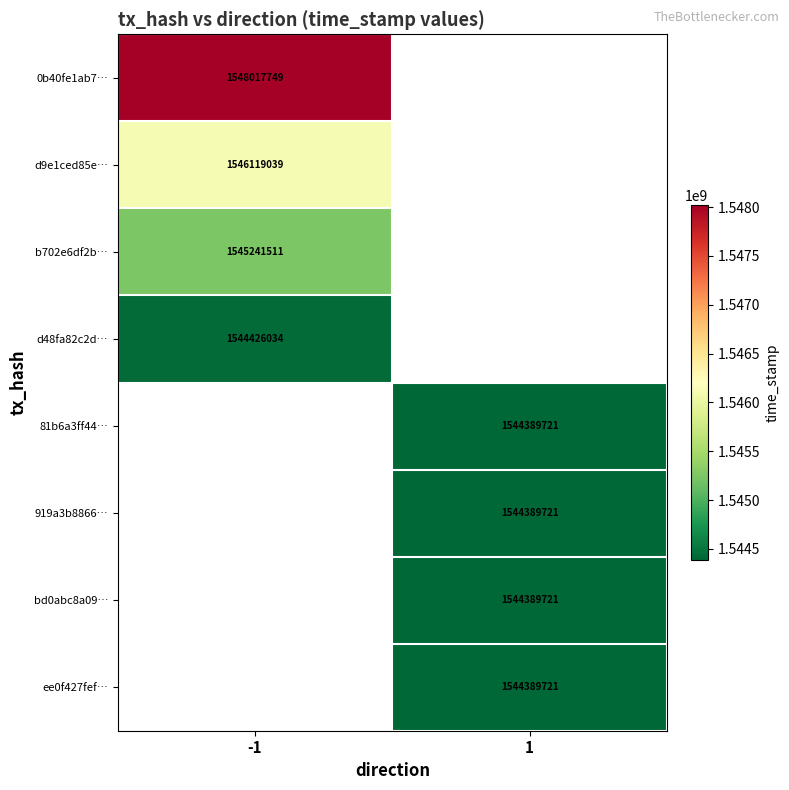

Is the value of 919a3b8866… at 1 greater than the value of d48fa82c2d… at -1?

No